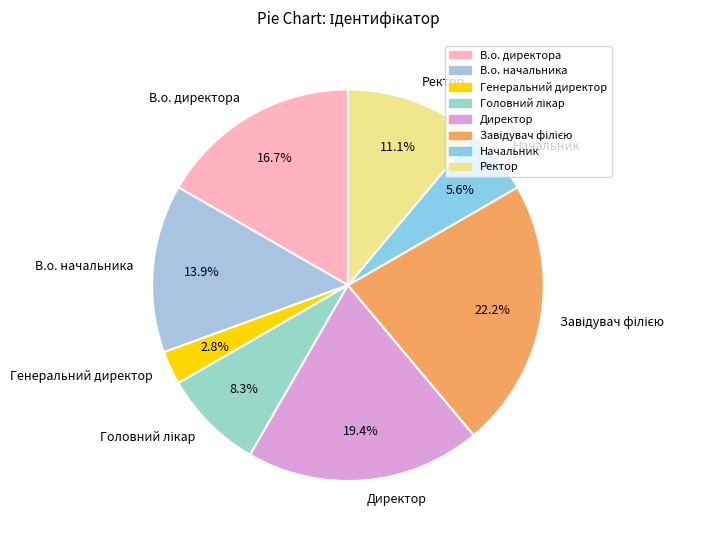

Count the number of slices in the pie.

8